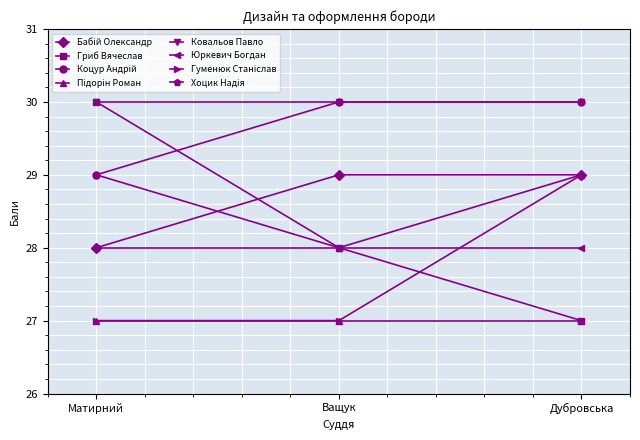

What is the greatest value displayed?

30